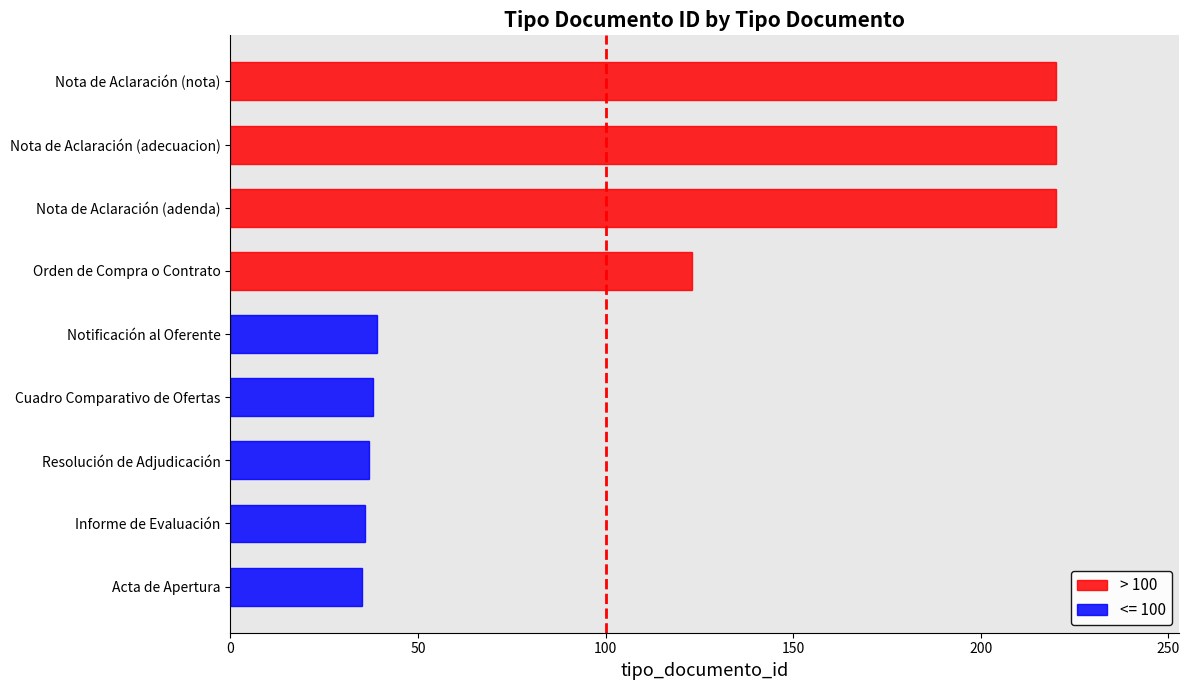

What is the greatest value displayed?

220